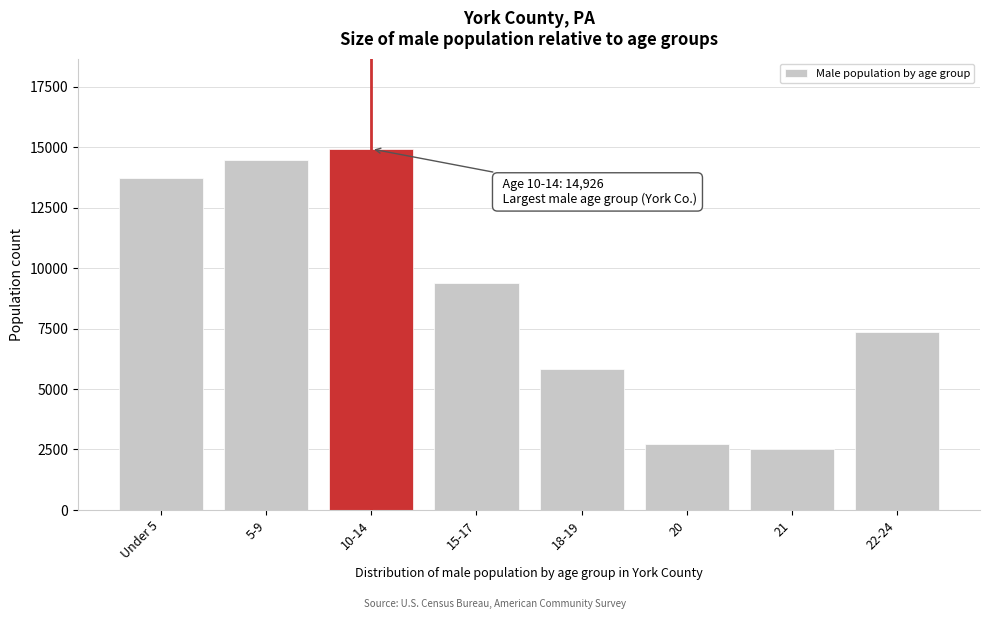

Reading left to right, list all the values displayed in this chart.

13741	14480	14926	9367	5839	2729	2528	7371